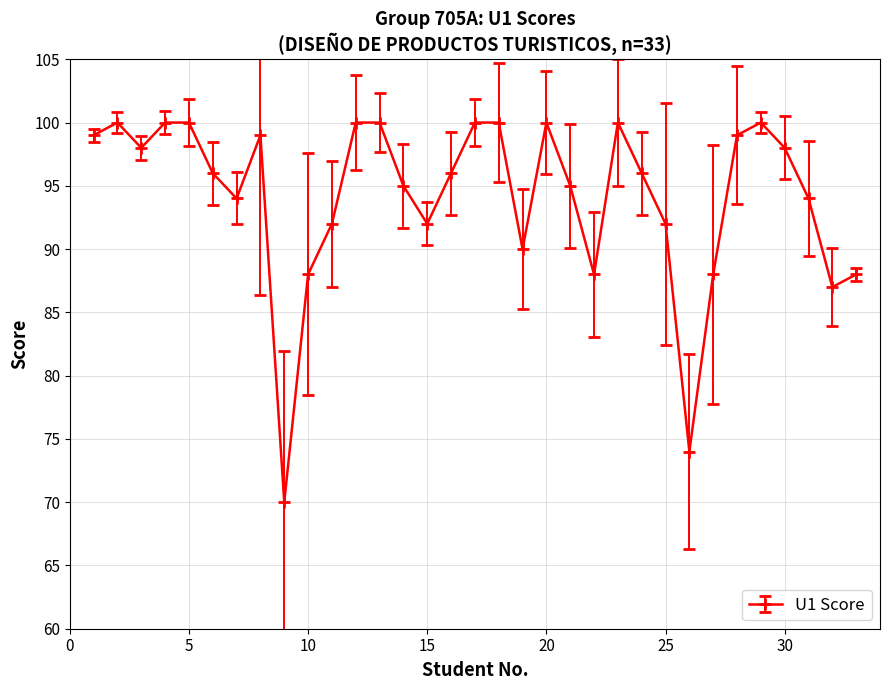

How many interior local valleys (lower than both neighbors) does the data have?

8